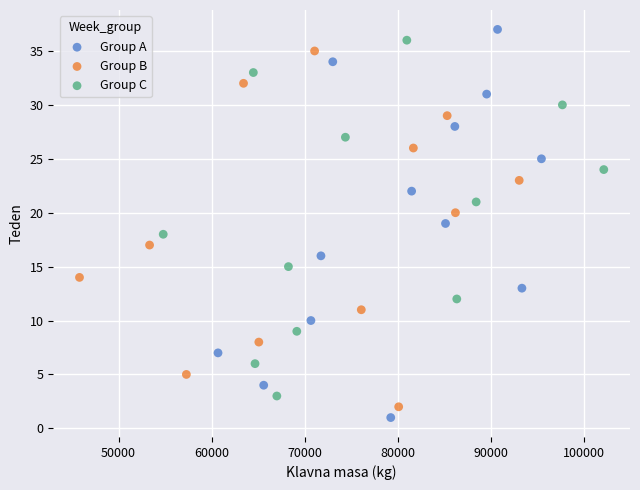

Which series has the widest spread of Y values?

Group A